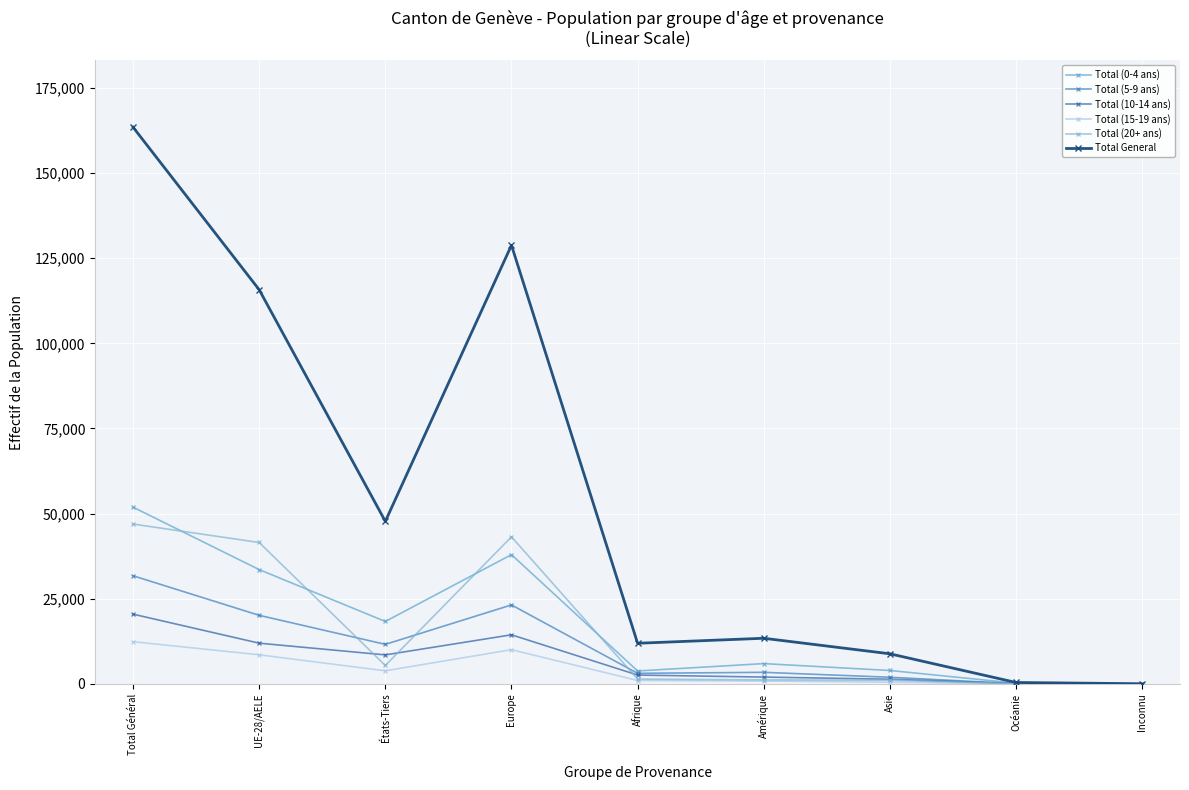

Which category has the highest value across all series?

Total Général